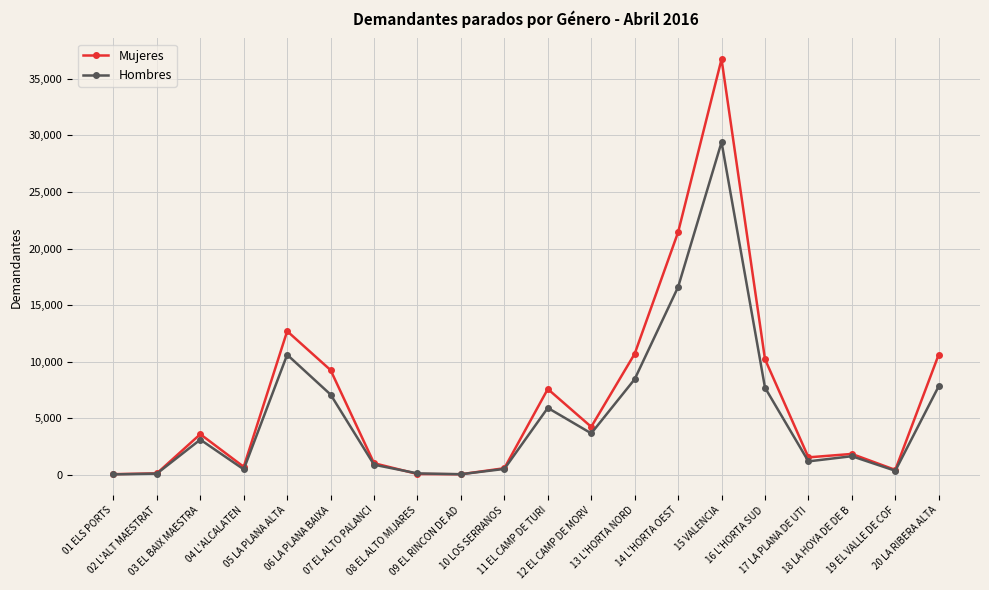

Which series ends up on top after the final intersection of Hombres and Mujeres?

Mujeres